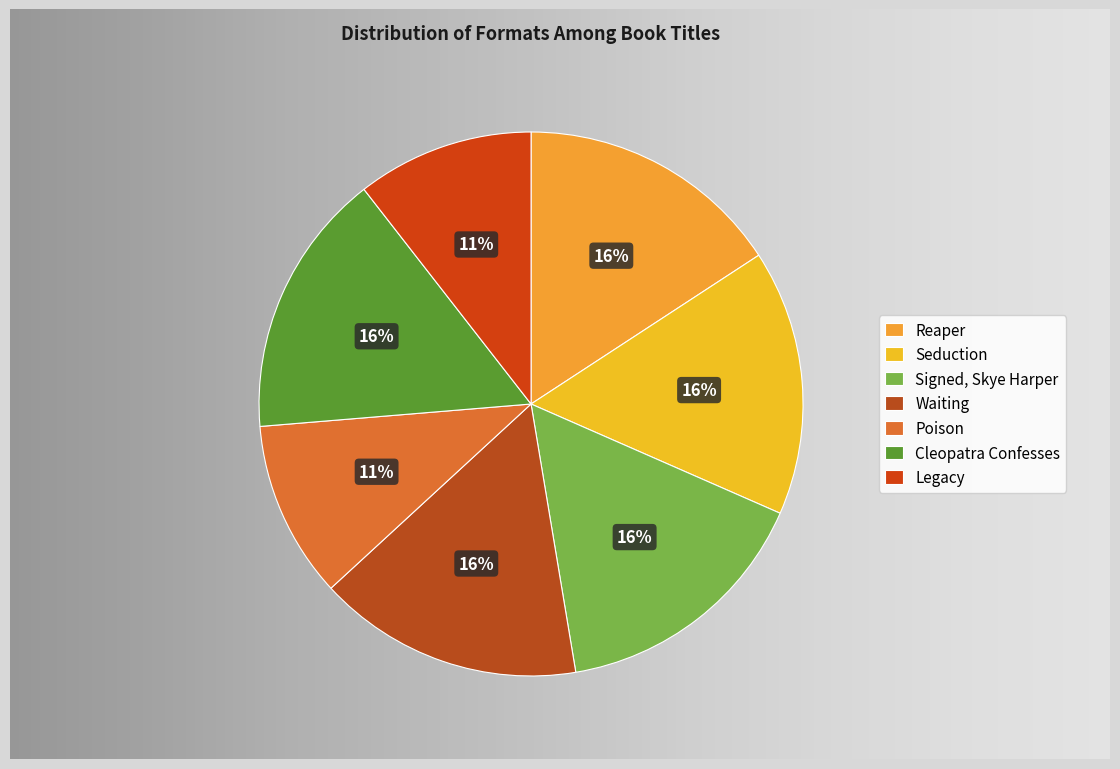

Is Waiting the majority of the pie?

No